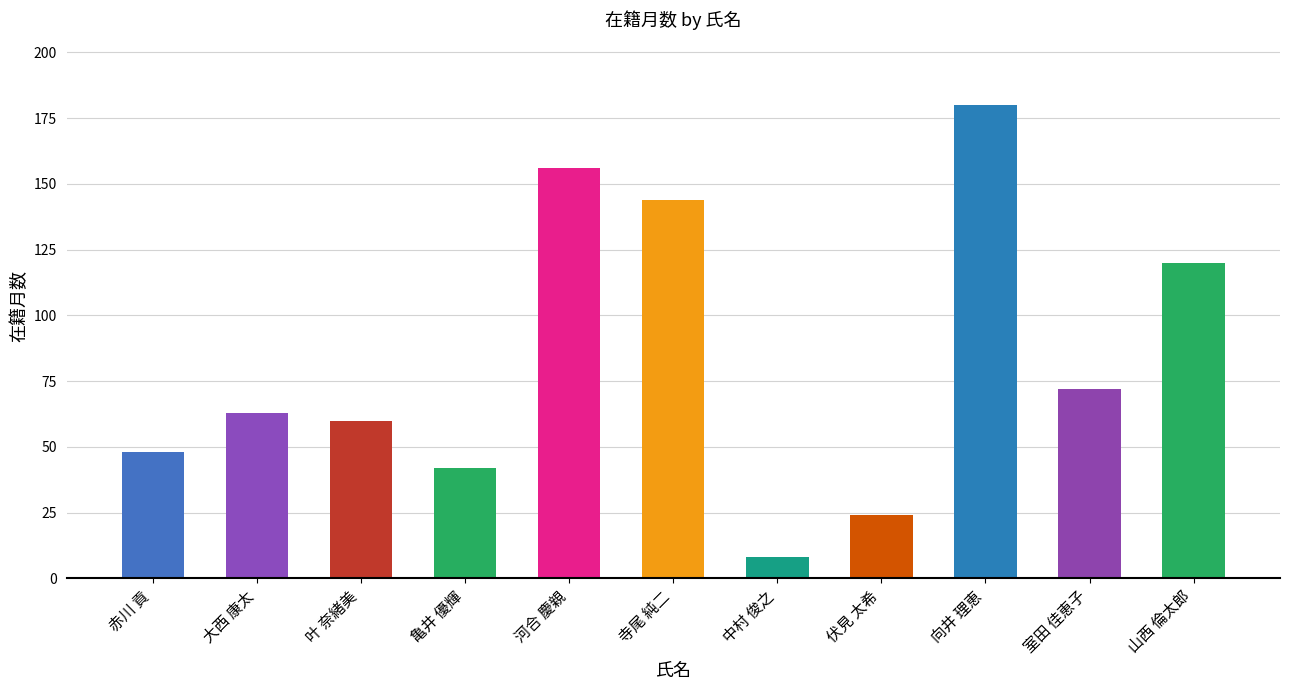

Between 大西 康太 and 河合 慶親, which is larger?

河合 慶親